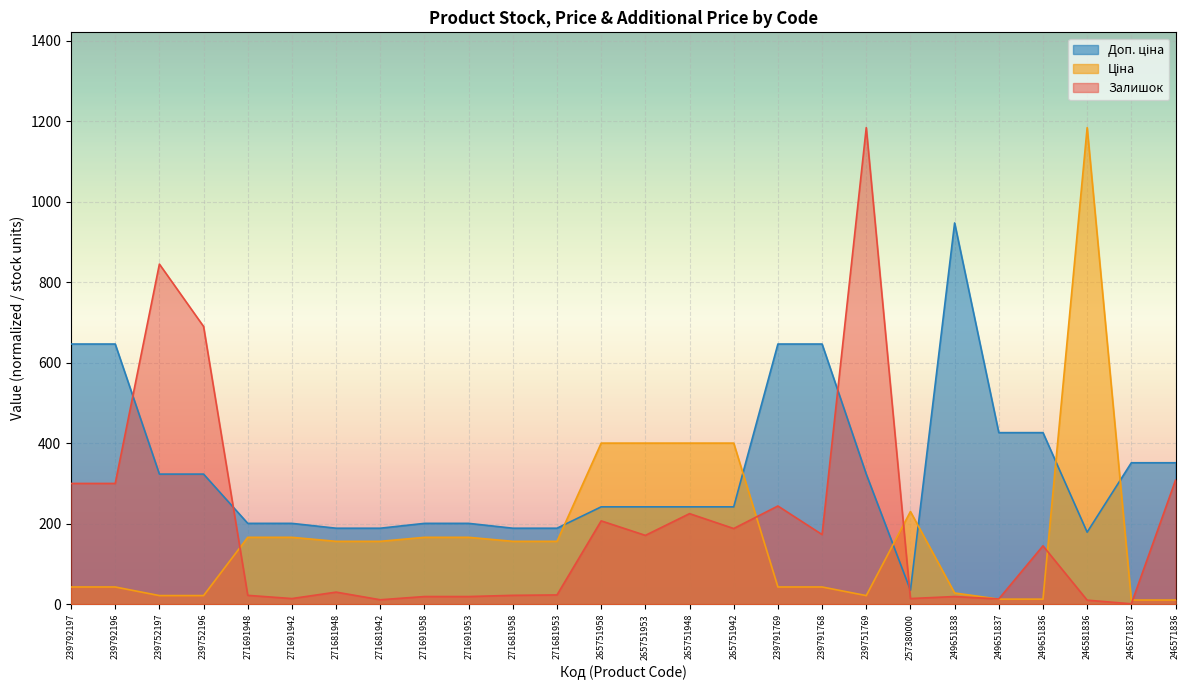

Is the value of Залишок at 246581836 greater than the value of Доп. ціна at 257380000?

No